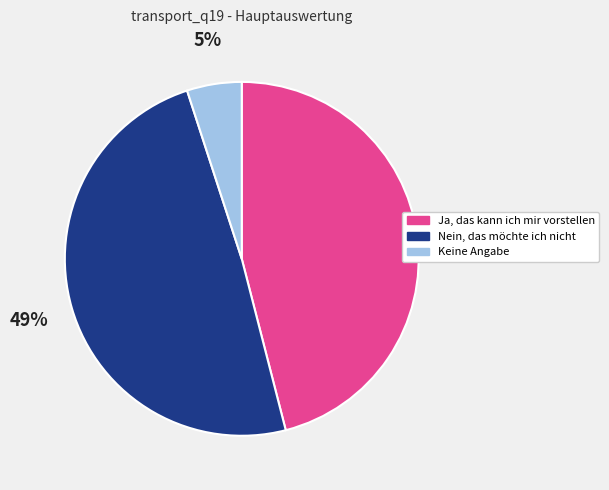

How many segments does this pie chart have?

3